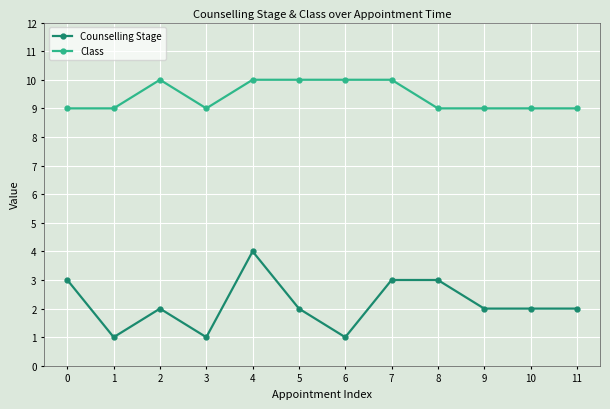

How many data points does each series have?

12